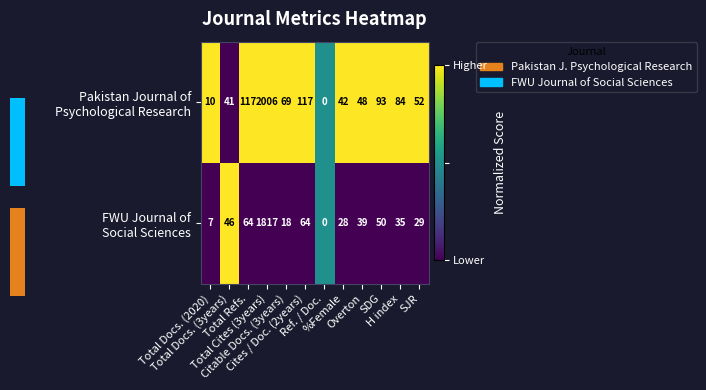

The value of Pakistan Journal of Psychological Research at SDG is 1.0. True or false?

True